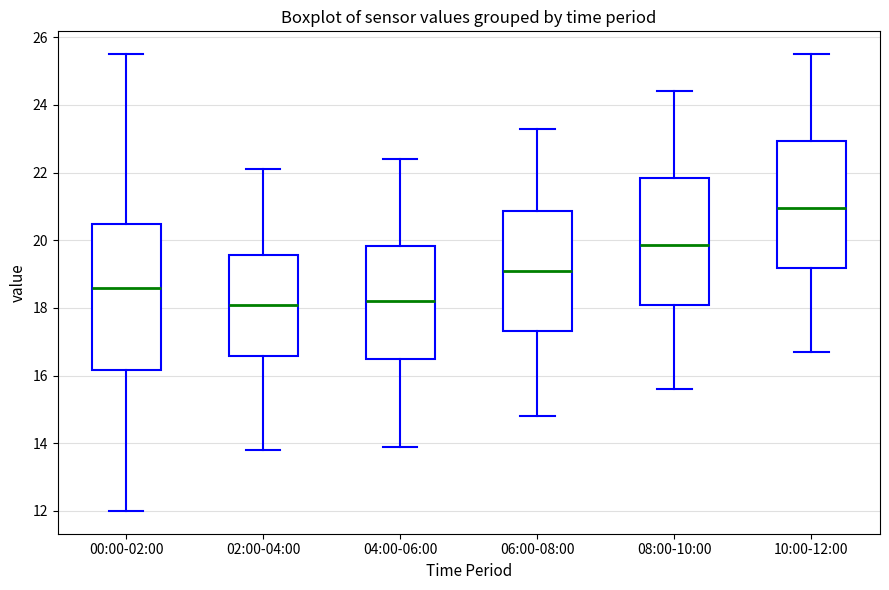

Reading left to right, transcribe this box plot: for each box, give where its median line is, the range the box spans, and where its two whiskers end, as read against the y-axis. The values are not printed on the chart, so give them approximately, as read against the axis.

00:00-02:00: median 18.6, box 16.2 to 20.4, whiskers 12.0 to 25.6
02:00-04:00: median 18.2, box 16.6 to 19.6, whiskers 13.8 to 22.2
04:00-06:00: median 18.2, box 16.4 to 19.8, whiskers 14.0 to 22.4
06:00-08:00: median 19.2, box 17.4 to 20.8, whiskers 14.8 to 23.4
08:00-10:00: median 19.8, box 18.0 to 21.8, whiskers 15.6 to 24.4
10:00-12:00: median 21.0, box 19.2 to 23.0, whiskers 16.8 to 25.6